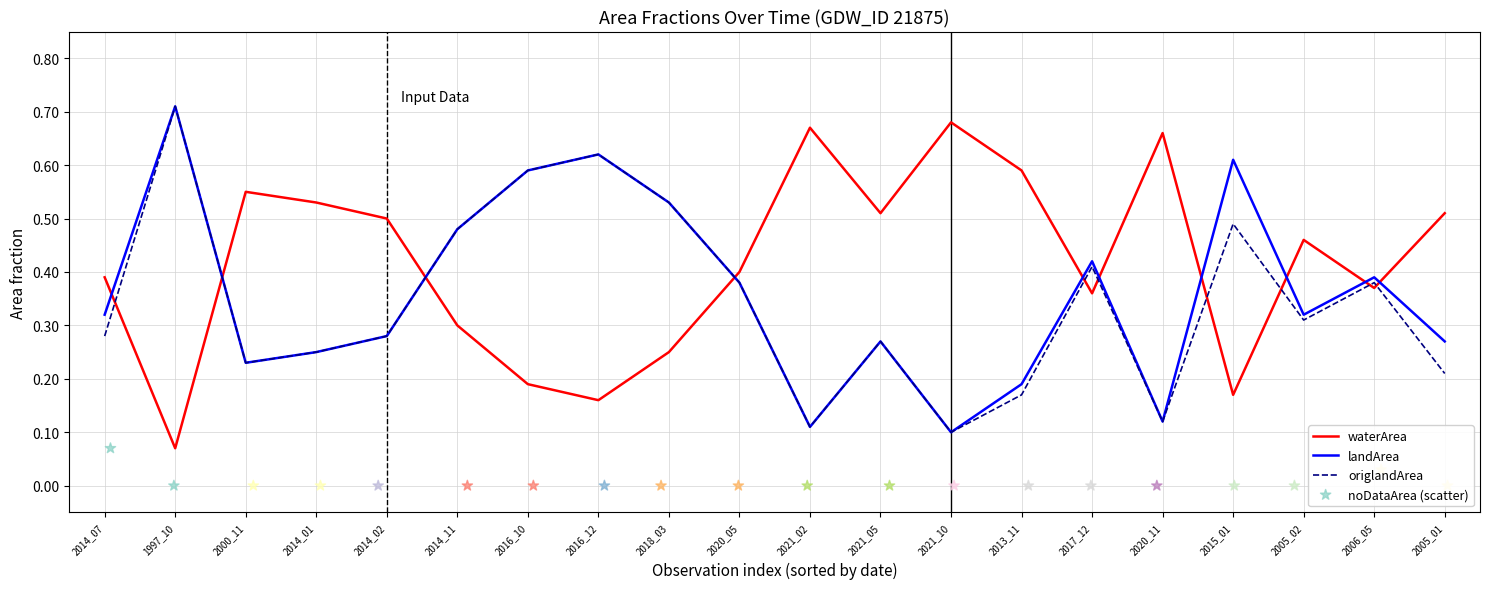

Where is waterArea nearest to the value 0?

1997_10